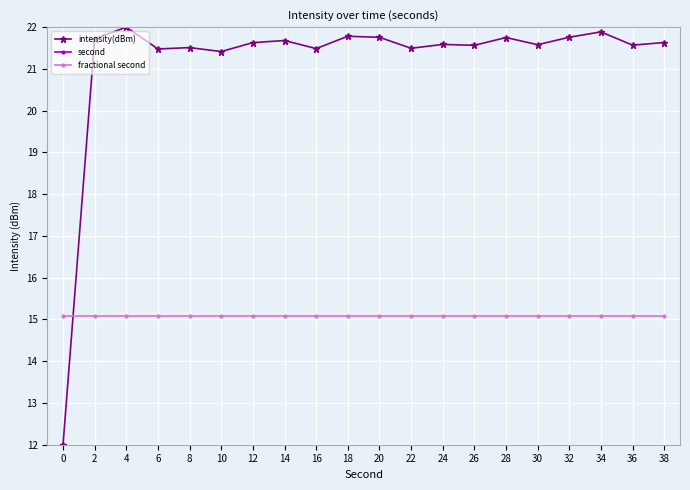

What is the approximate value of fractional second at 12?

15.1